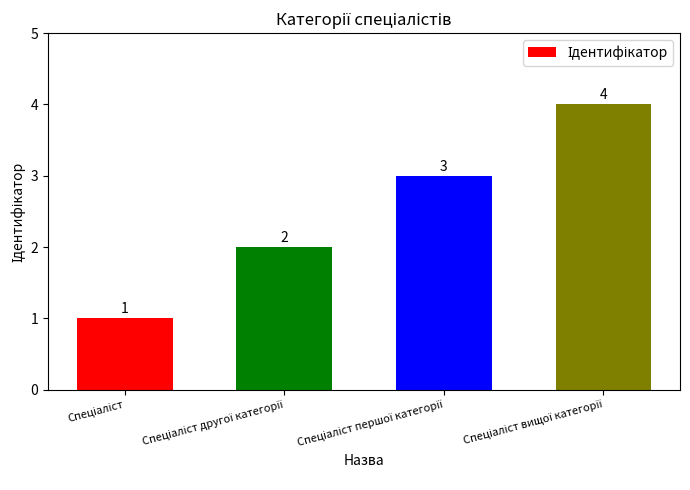

What is the maximum value shown in the chart?

4